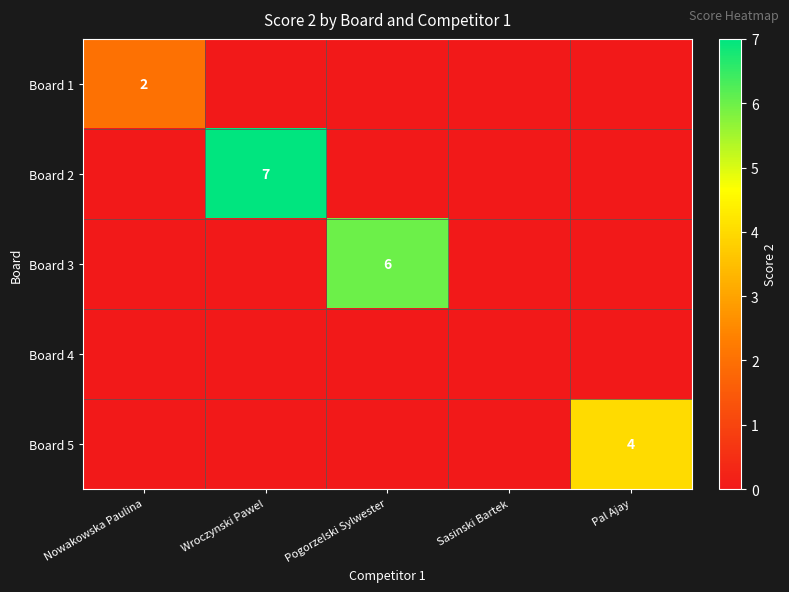

Is it true that Board 5 equals 4 at Pal Ajay?

True